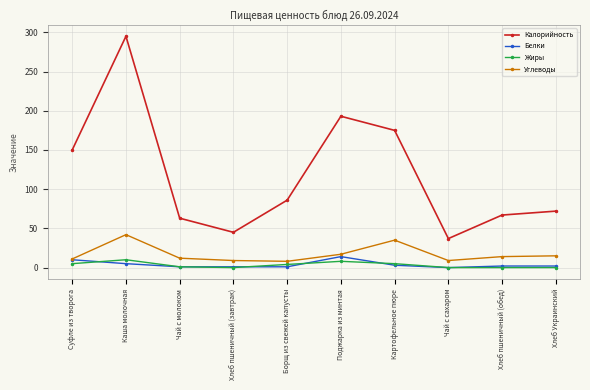

Which series changed the most between Каша молочная and Хлеб пшеничный (обед)?

Калорийность